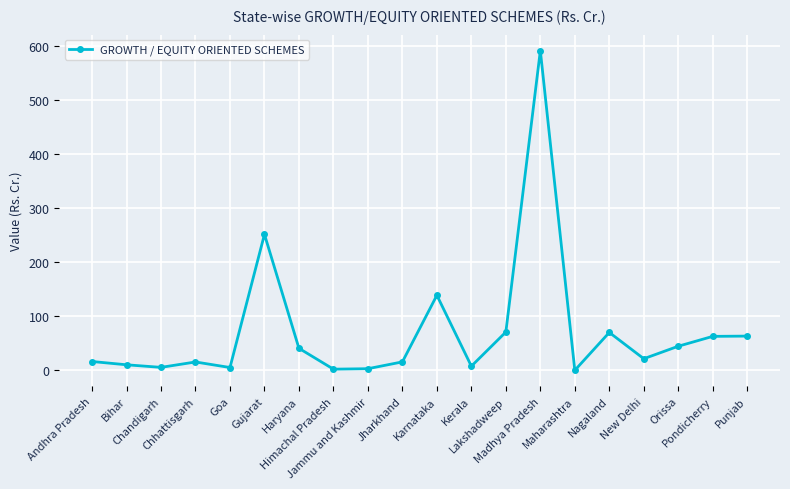

How many values are below 21?

10